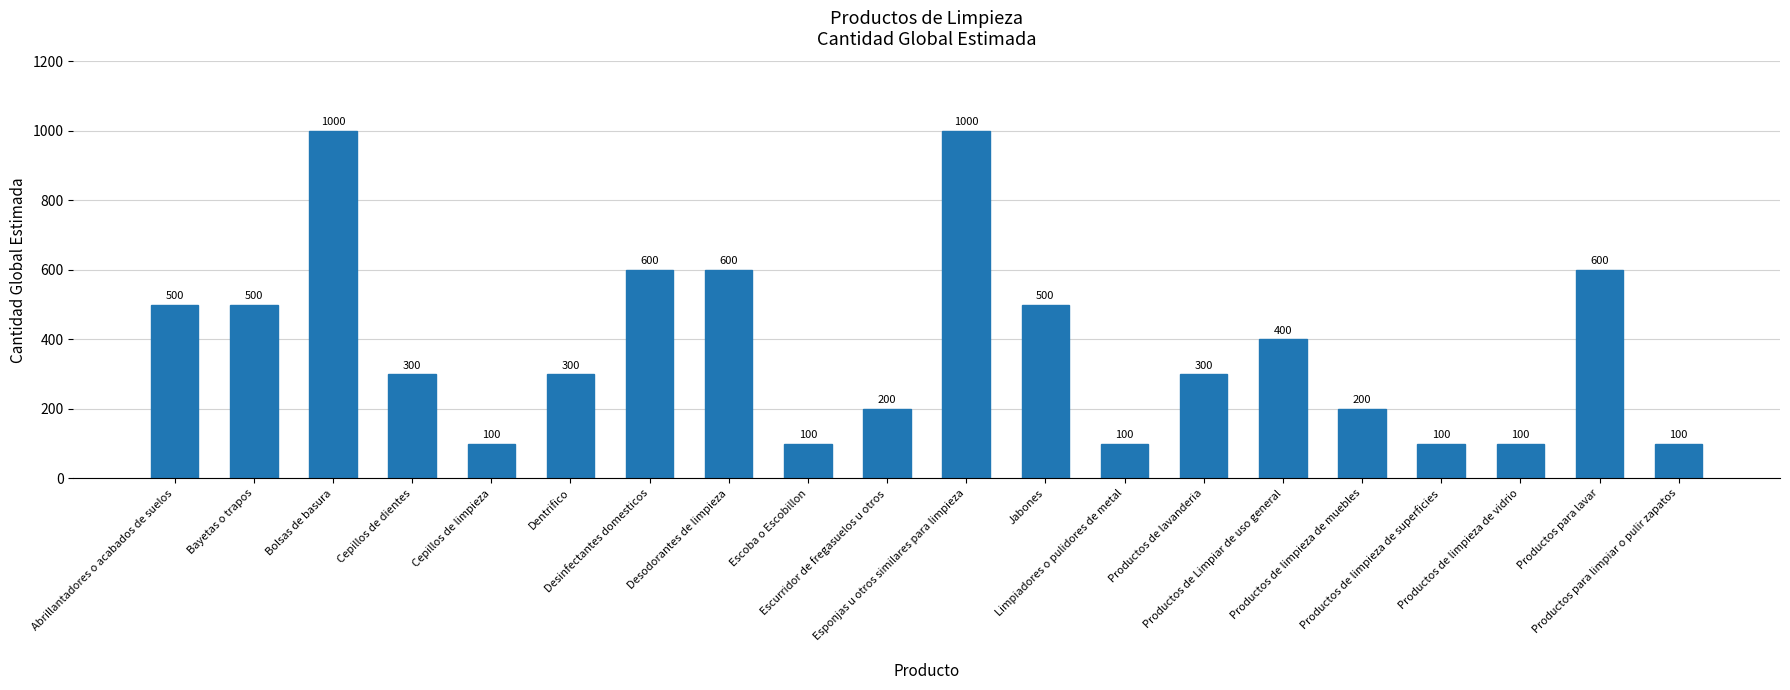

Reading left to right, transcribe all the data shown in this chart.

Abrillantadores o acabados de suelos=500	Bayetas o trapos=500	Bolsas de basura=1000	Cepillos de dientes=300	Cepillos de limpieza=100	Dentrifico=300	Desinfectantes domesticos=600	Desodorantes de limpieza=600	Escoba o Escobillon=100	Escurridor de fregasuelos u otros=200	Esponjas u otros similares para limpieza=1000	Jabones=500	Limpiadores o pulidores de metal=100	Productos de lavanderia=300	Productos de Limpiar de uso general=400	Productos de limpieza de muebles=200	Productos de limpieza de superficies=100	Productos de limpieza de vidrio=100	Productos para lavar=600	Productos para limpiar o pulir zapatos=100